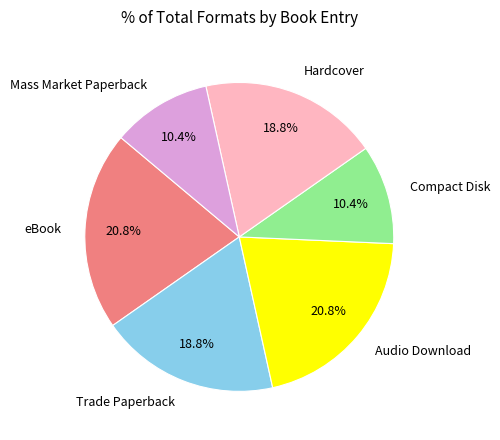

To the nearest percent, what percentage of the pie is Trade Paperback?

19%